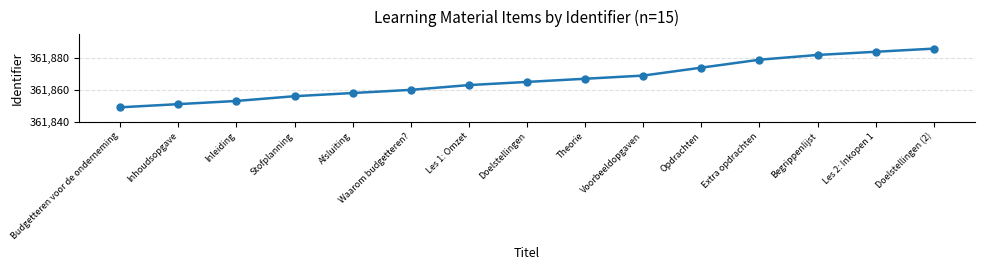

Which category has the highest value across all series?

Doelstellingen (2)